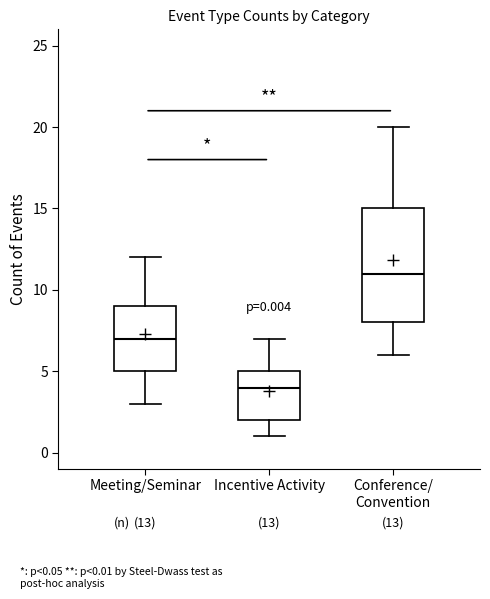

Comparing the boxes themselves (not the whiskers), which one is the tallest?

Conference/ Convention